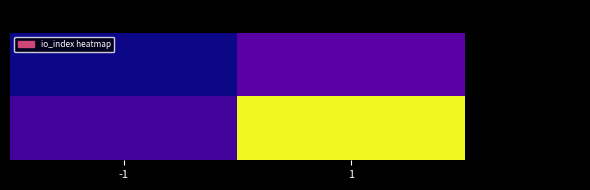

What is the difference between the highest and lowest values at 1?

16